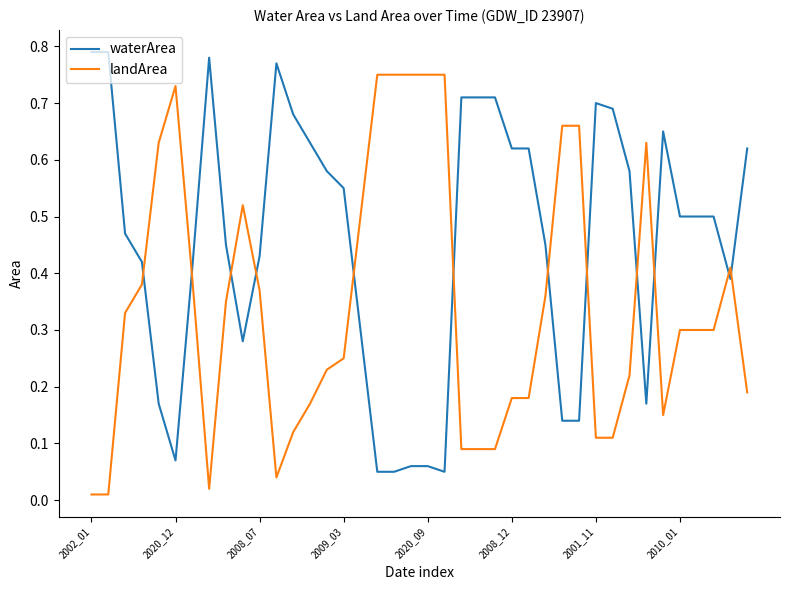

How many lines are shown in the chart?

2